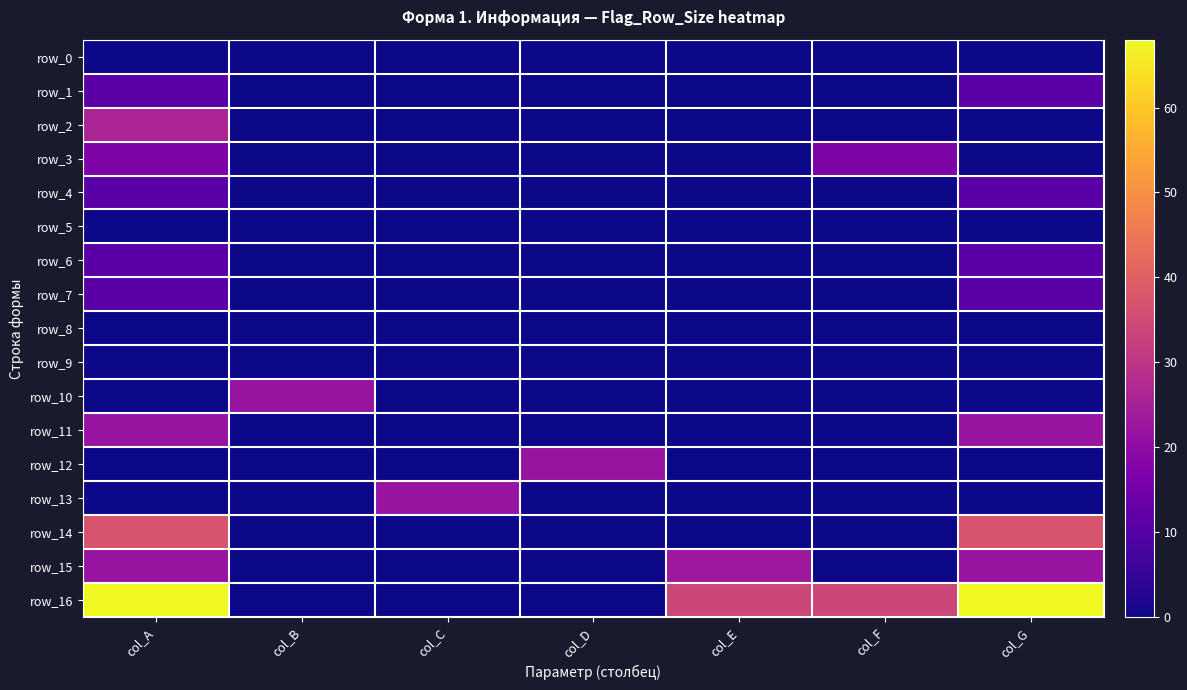

Rank the series by their maximum value, from lowest to highest.

row_0, row_5, row_8, row_9, row_1, row_4, row_6, row_7, row_3, row_10, row_11, row_12, row_13, row_15, row_2, row_14, row_16